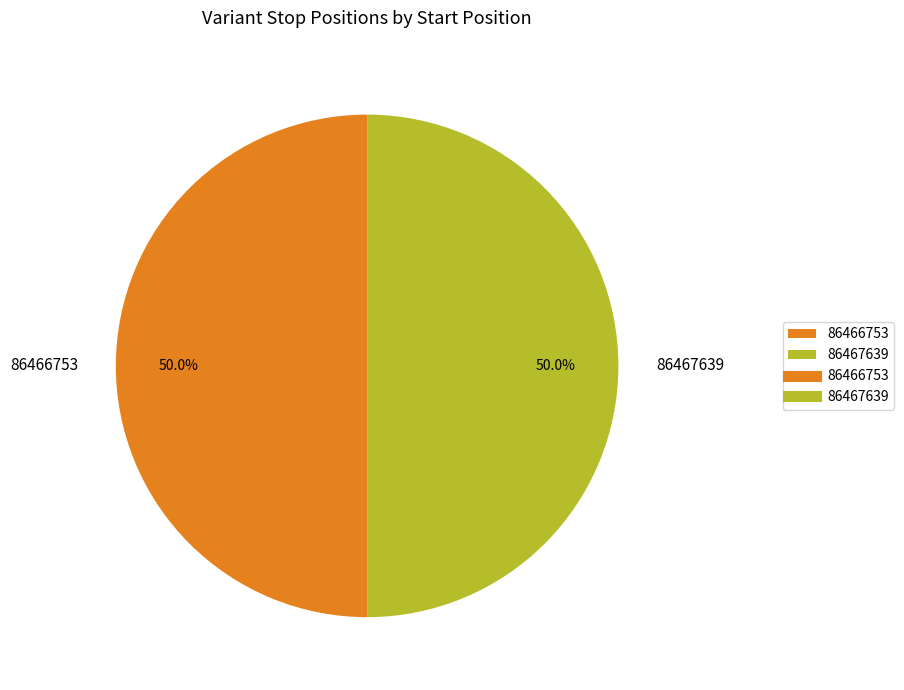

What is the total percentage of 86466753 and 86467639?

100.0%